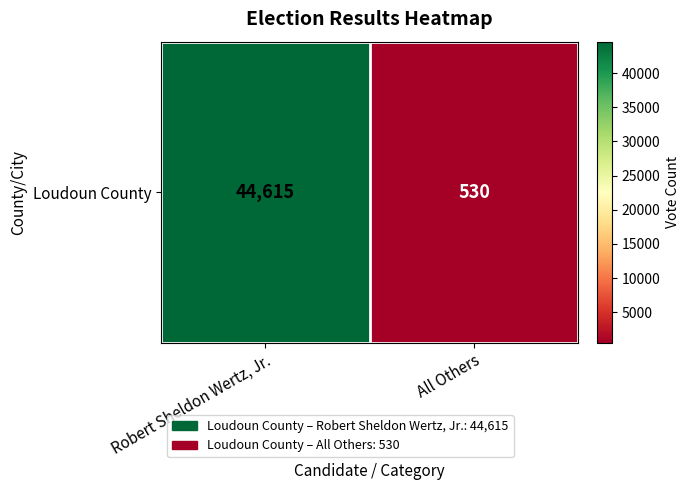

At which label is the value closest to 22572?

All Others